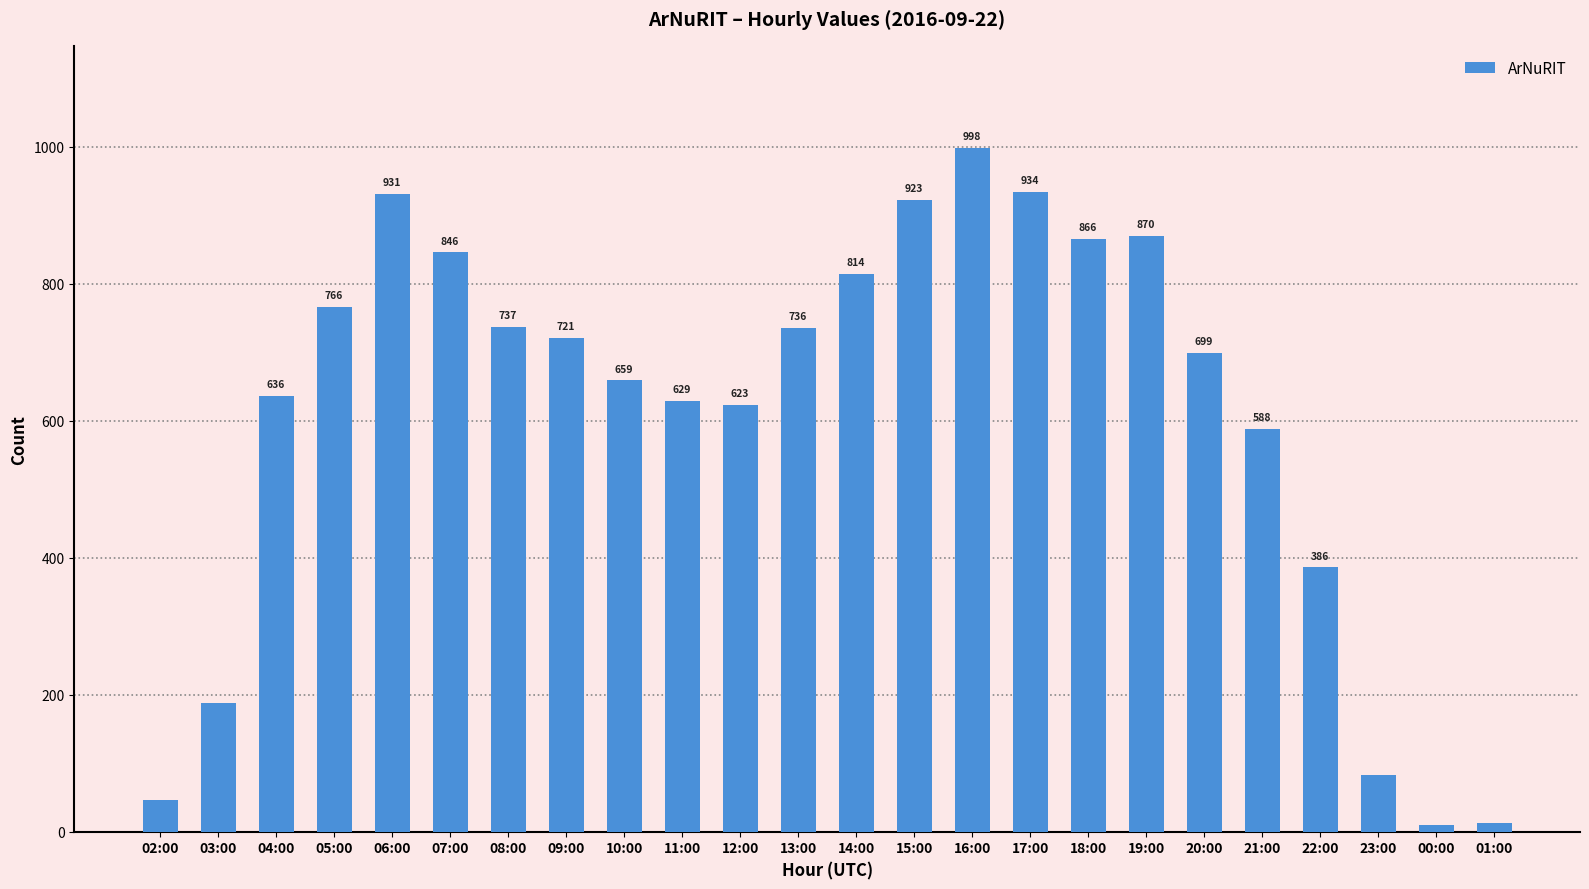

Reading left to right, extract all data points from this chart.

02:00=47	03:00=188	04:00=636	05:00=766	06:00=931	07:00=846	08:00=737	09:00=721	10:00=659	11:00=629	12:00=623	13:00=736	14:00=814	15:00=923	16:00=998	17:00=934	18:00=866	19:00=870	20:00=699	21:00=588	22:00=386	23:00=83	00:00=10	01:00=12